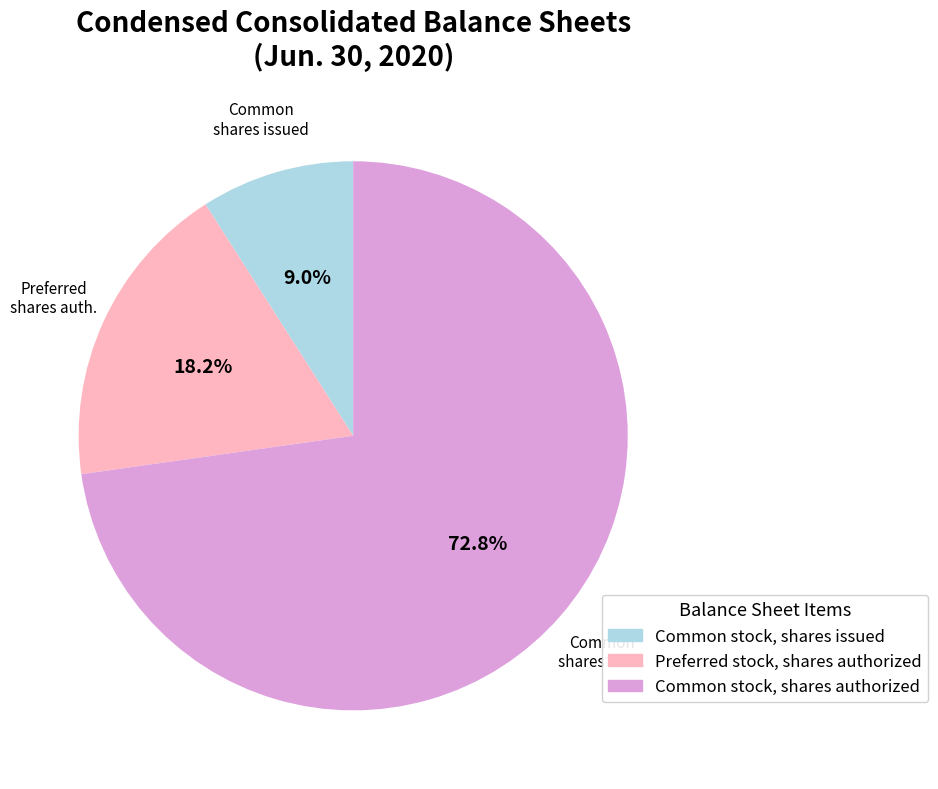

Is there any slice that represents more than half of the pie?

Yes